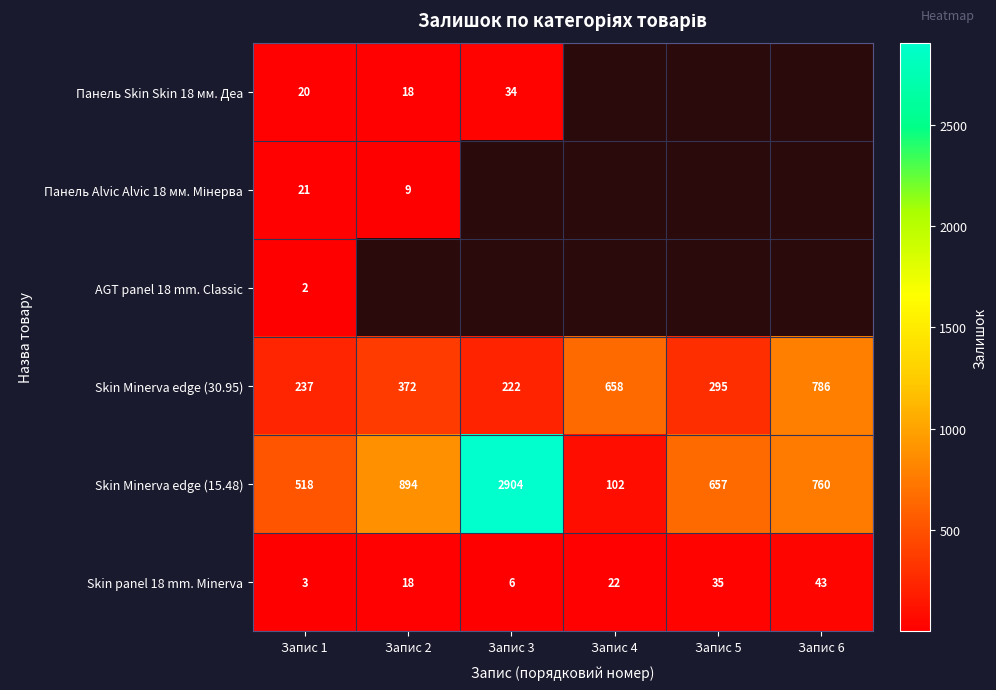

Is the value of Панель Skin Skin 18 мм. Деа at Запис 1 greater than the value of AGT panel 18 mm. Classic at Запис 1?

Yes